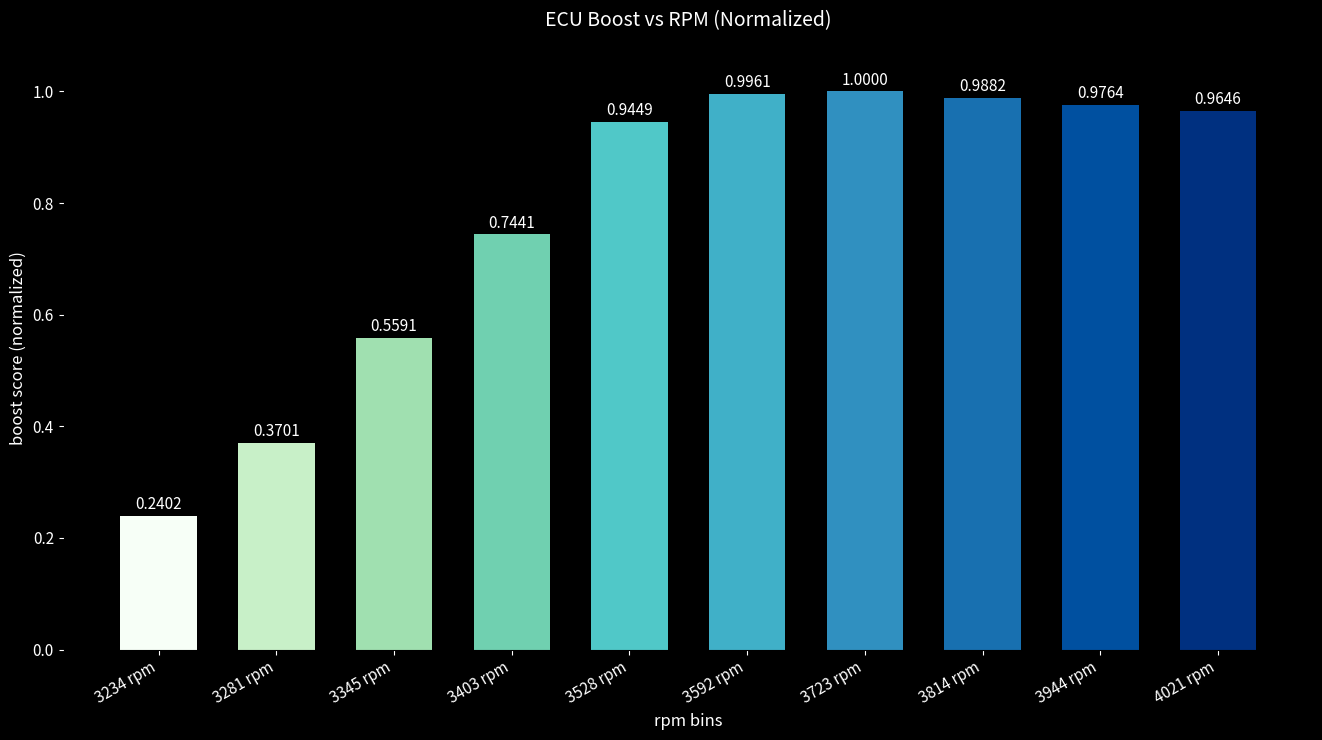

What is the change in value from 3281 rpm to 3403 rpm?

+0.4